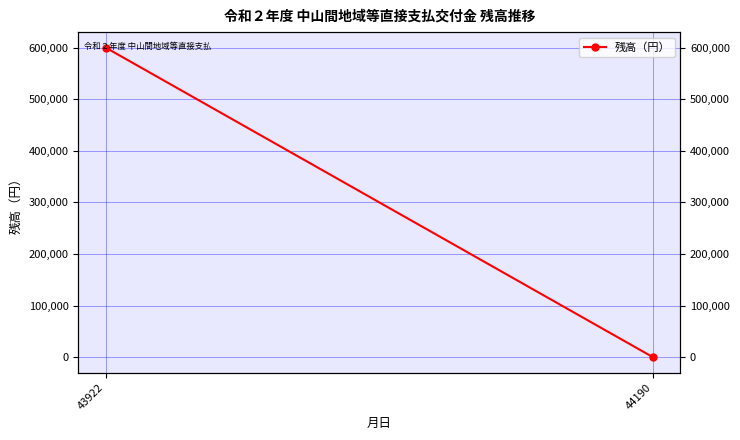

Reading left to right, extract all data points from this chart.

600000	0